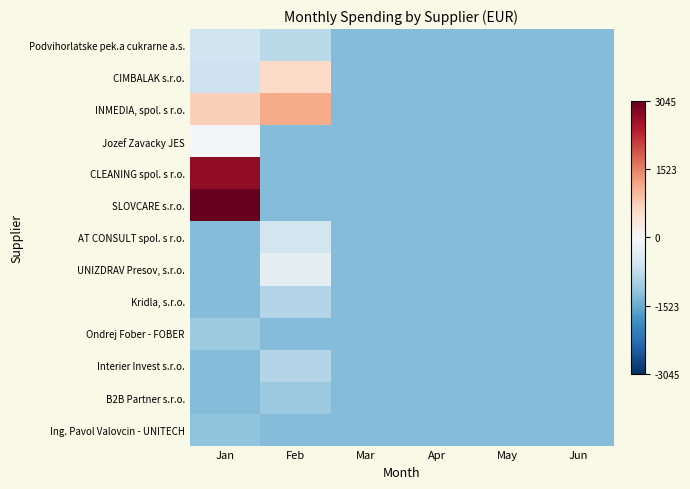

What is the smallest value displayed?

-1310.0